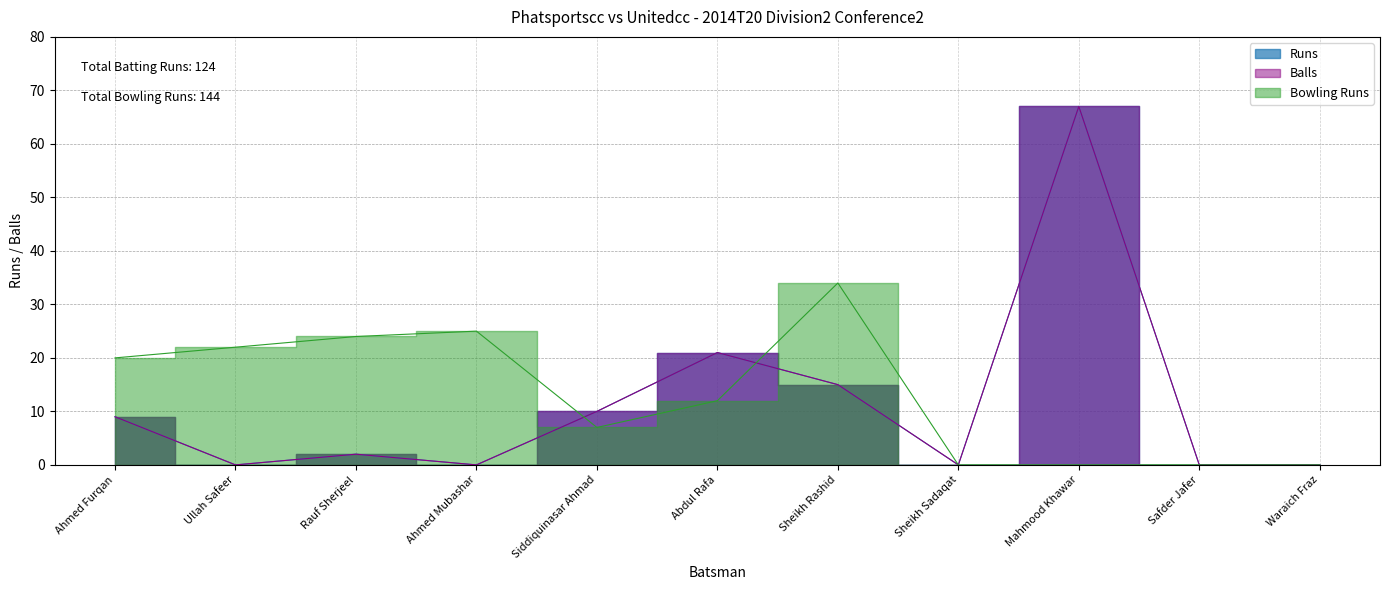

How many interior local valleys does the Runs series have?

3